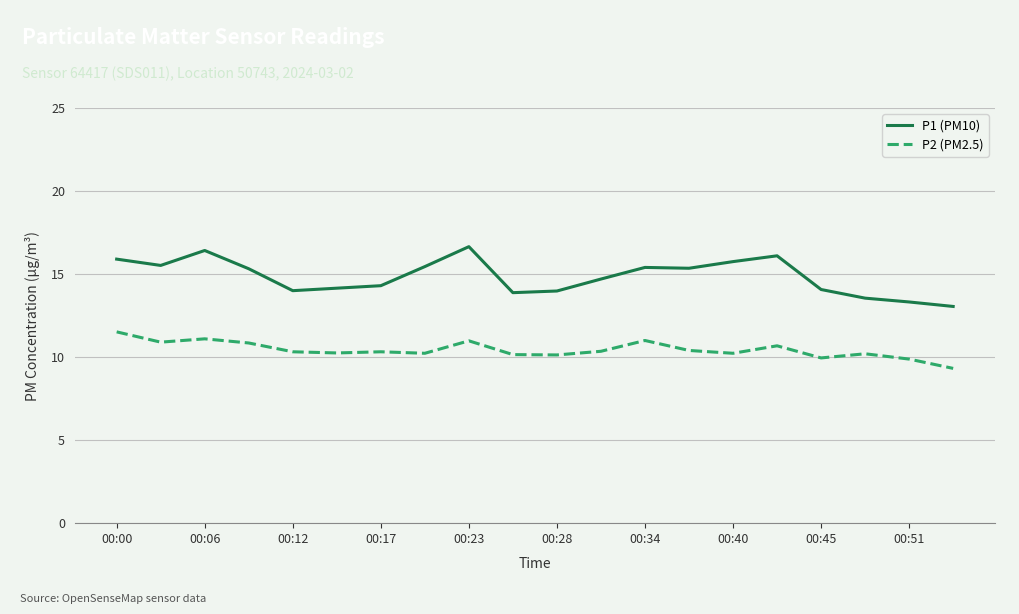

What is the difference between the maximum and minimum values in the P2 (PM2.5) series?

2.2